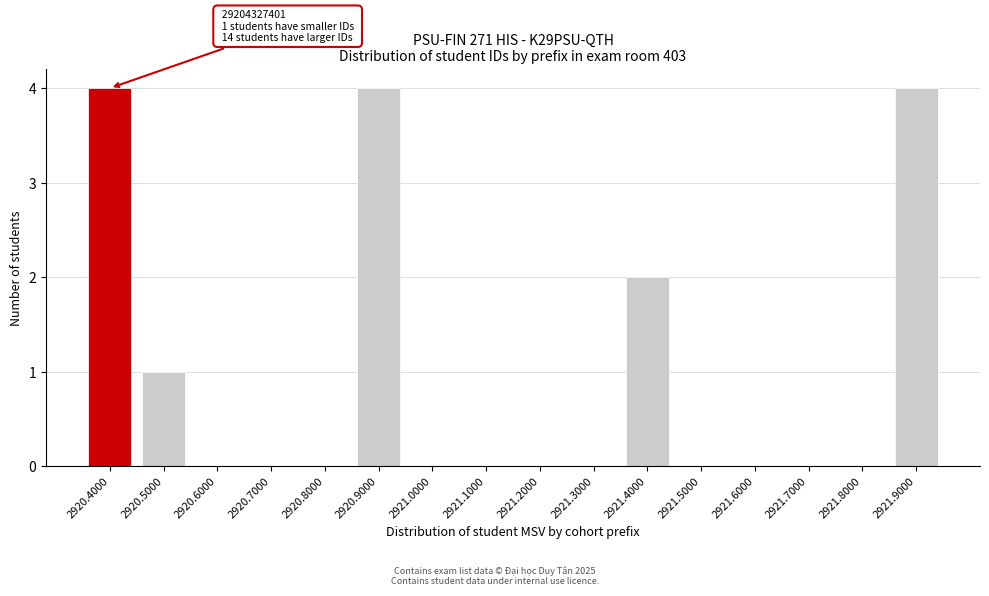

Reading left to right, extract all data points from this chart.

2920.4000=4	2920.5000=1	2920.6000=0	2920.7000=0	2920.8000=0	2920.9000=4	2921.0000=0	2921.1000=0	2921.2000=0	2921.3000=0	2921.4000=2	2921.5000=0	2921.6000=0	2921.7000=0	2921.8000=0	2921.9000=4